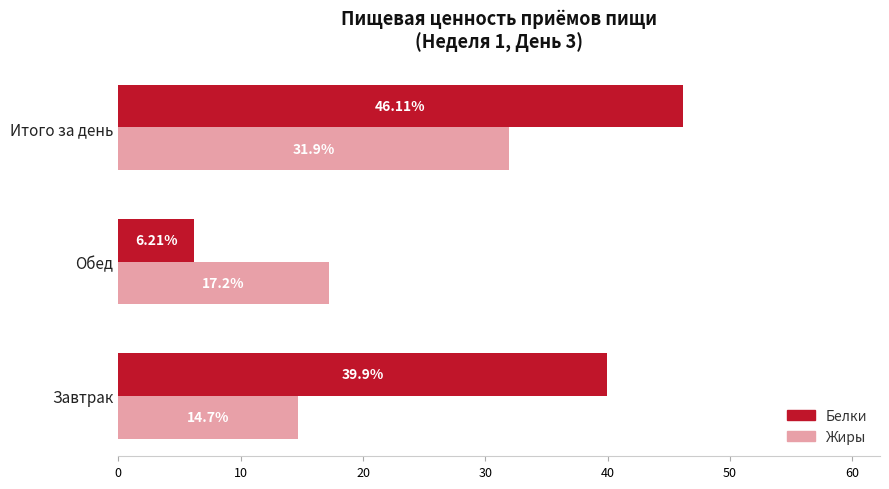

Which series changed the most between Обед and Итого за день?

Белки